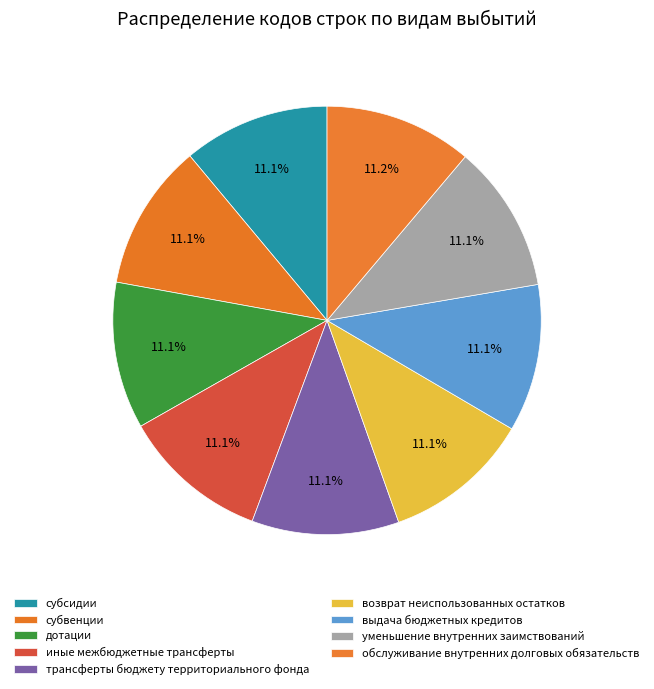

How many segments does this pie chart have?

9